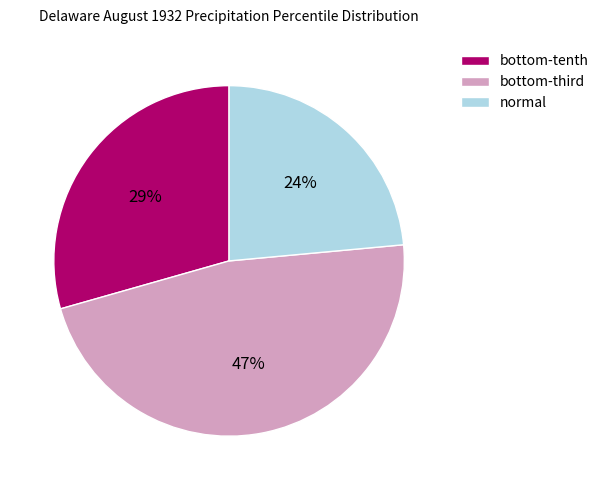

How many slices are in this pie chart?

3